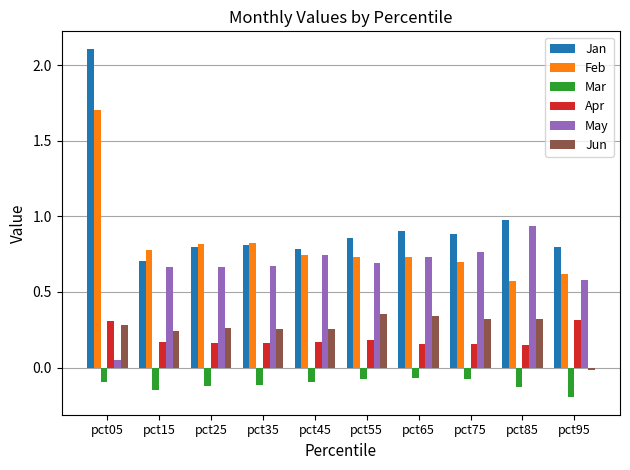

Which series has the widest spread of values?

Jan